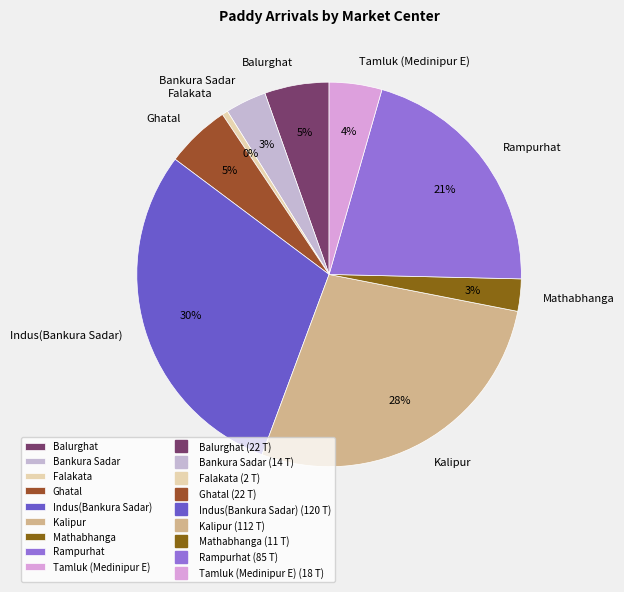

To the nearest percent, what is the combined percentage of Rampurhat and Kalipur?

49%